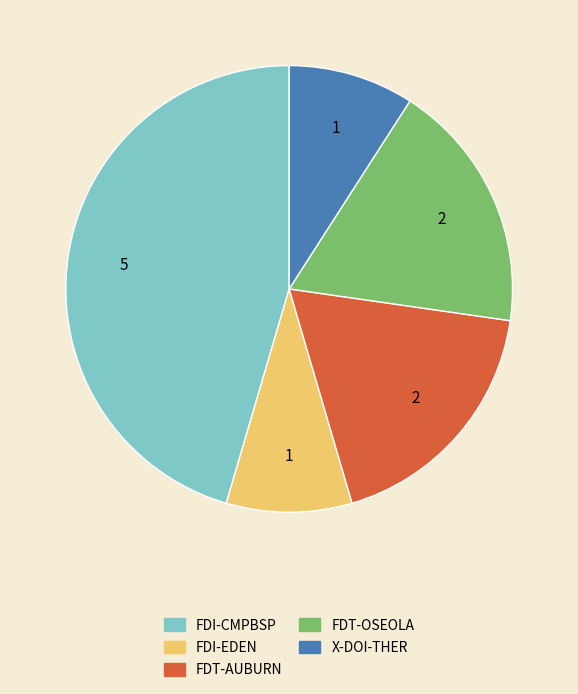

How many slices are in this pie chart?

5